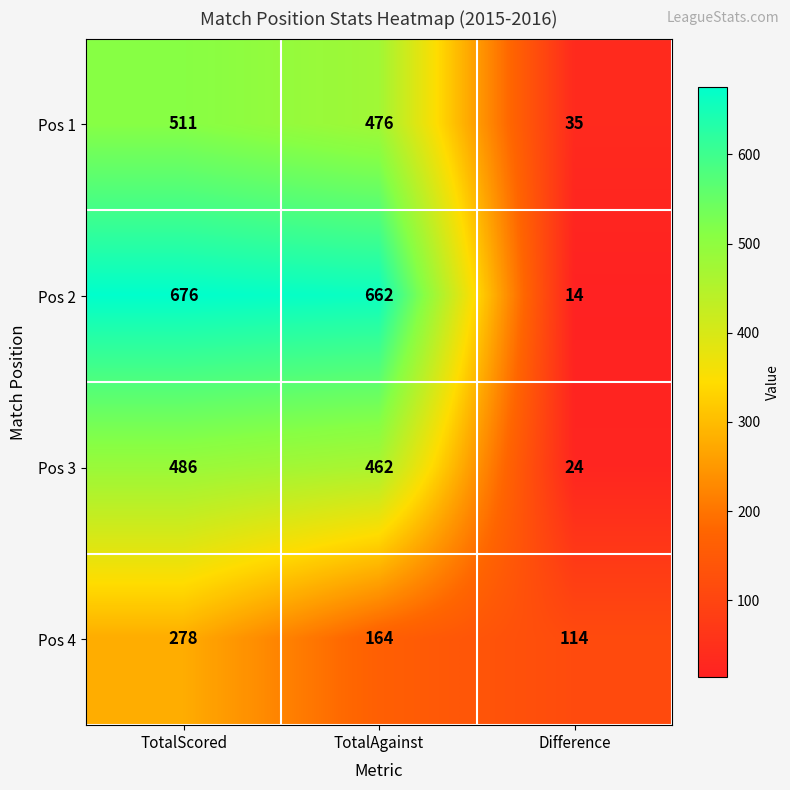

At TotalScored, list the series in order from largest to smallest.

Pos 2, Pos 1, Pos 3, Pos 4